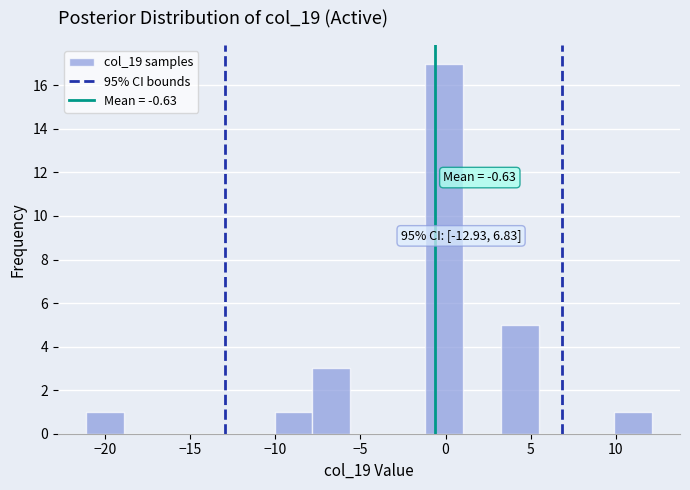

Which range on the x-axis has the tallest bar?

-1.0 to 1.0